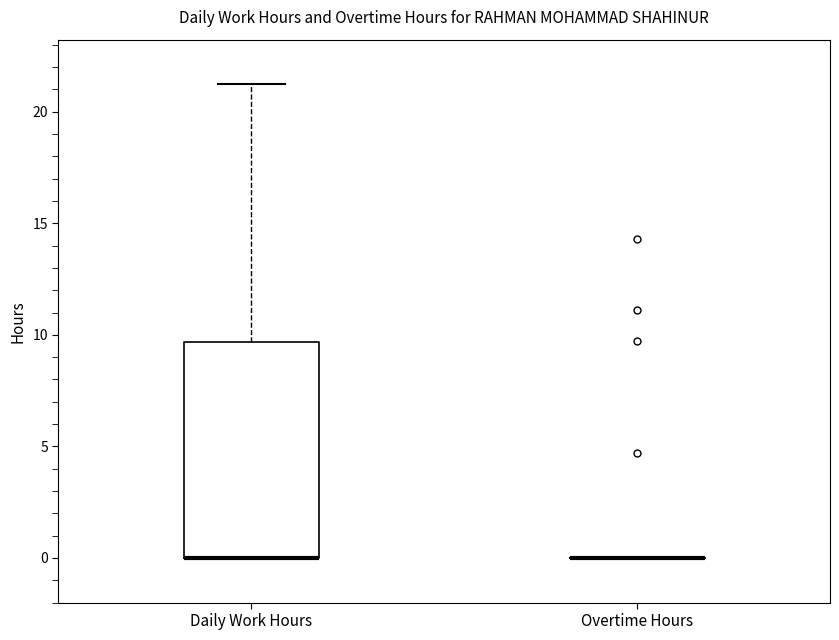

Comparing the boxes themselves (not the whiskers), which one is the tallest?

Daily Work Hours